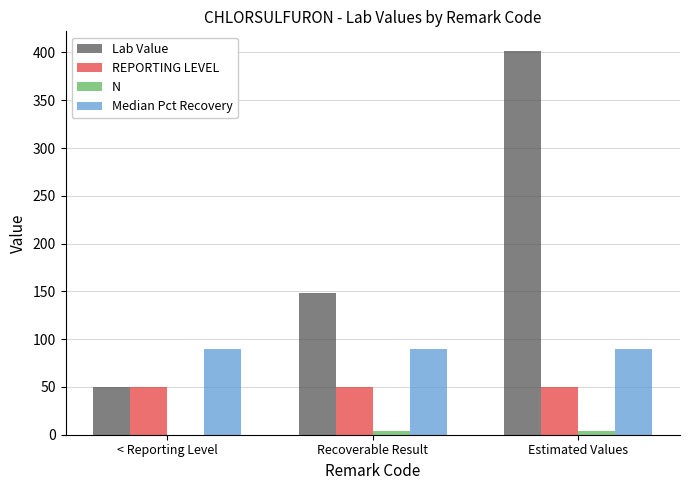

Which series has the largest total across all categories?

Lab Value